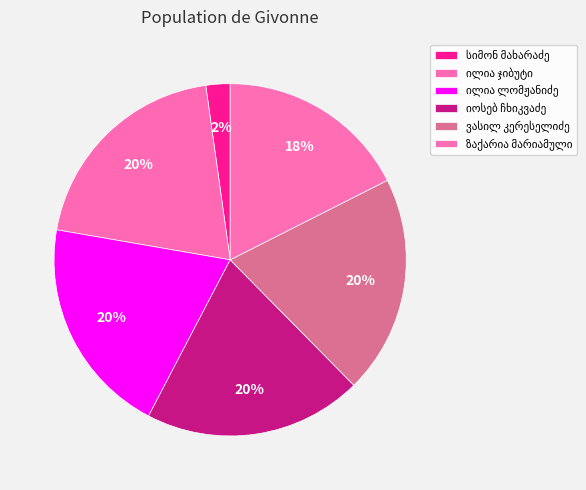

How many slices are in this pie chart?

6